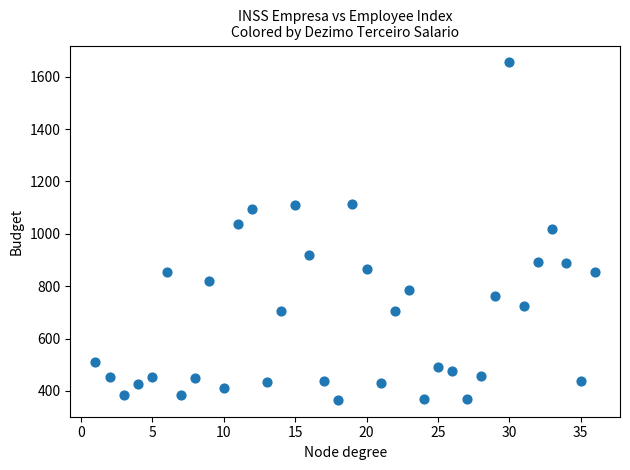

What is the range of X values (max minus min)?

35.0